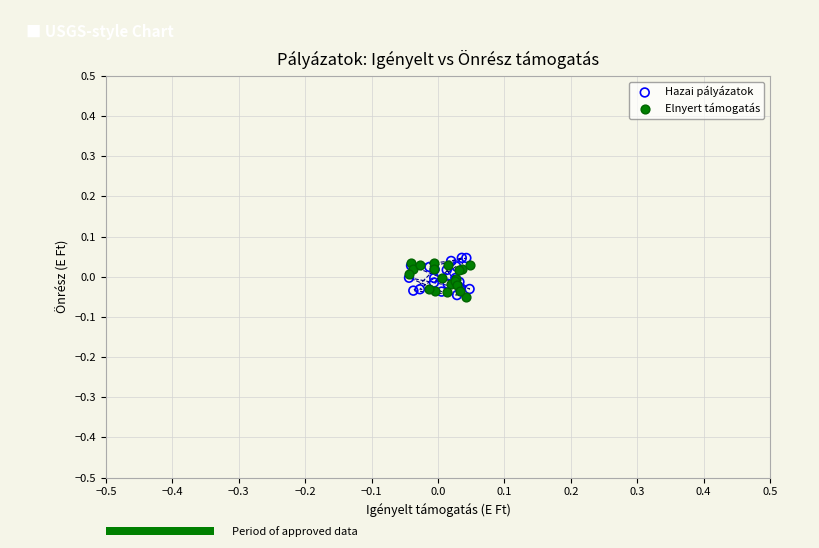

What are all the series names shown in the legend?

Hazai pályázatok, Elnyert támogatás